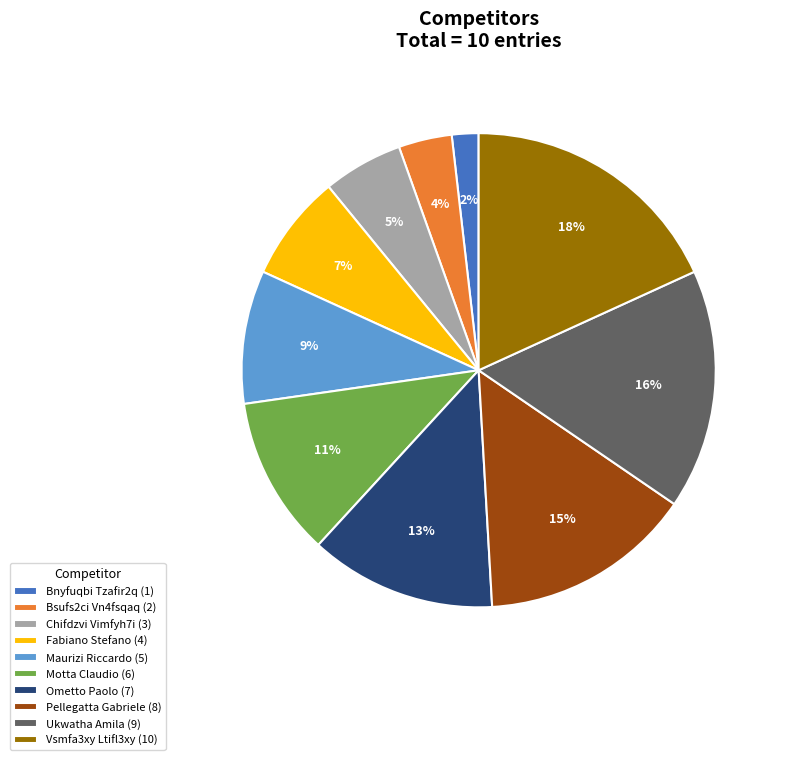

The Bnyfuqbi Tzafir2q slice represents 2% of the pie. True or false?

True